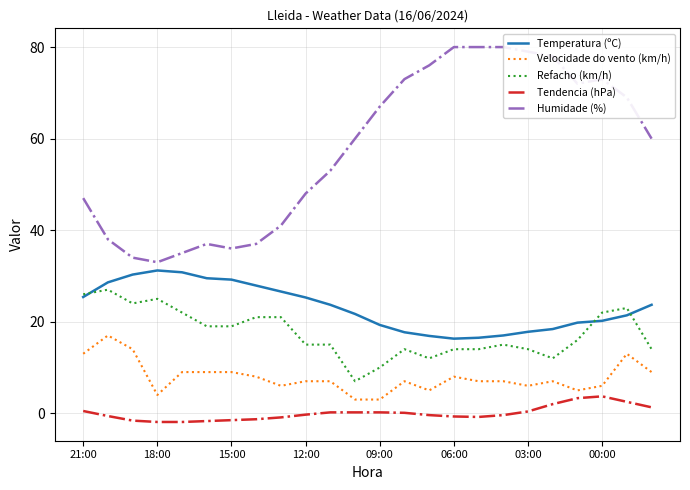

Which series has the largest total across all categories?

Humidade (%)